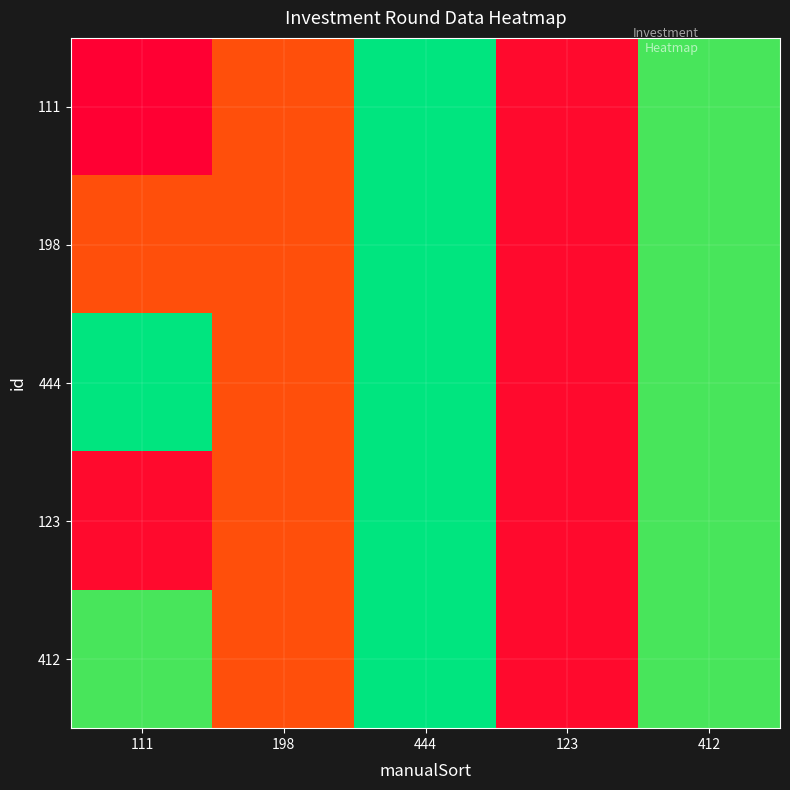

Reading right to left, extract all data points from this chart.

111: 412=0.9	123=0.0	444=1.0	198=0.3	111=0.0
198: 412=0.9	123=0.0	444=1.0	198=0.3	111=0.3
444: 412=0.9	123=0.0	444=1.0	198=0.3	111=1.0
123: 412=0.9	123=0.0	444=1.0	198=0.3	111=0.0
412: 412=0.9	123=0.0	444=1.0	198=0.3	111=0.9